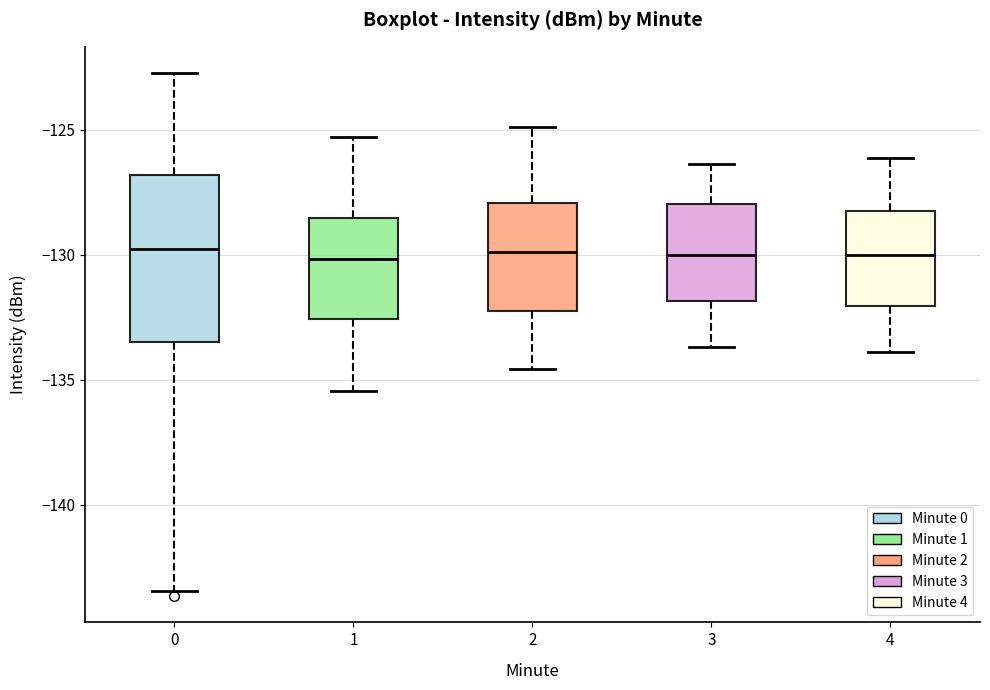

Reading left to right, transcribe this box plot: for each box, give where its median line is, the range the box spans, and where its two whiskers end, as read against the y-axis. The values are not printed on the chart, so give them approximately, as read against the axis.

0: median -130.0, box -133.5 to -127.0, whiskers -143.5 to -122.5
1: median -130.0, box -132.5 to -128.5, whiskers -135.5 to -125.5
2: median -130.0, box -132.0 to -128.0, whiskers -134.5 to -125.0
3: median -130.0, box -132.0 to -128.0, whiskers -133.5 to -126.5
4: median -130.0, box -132.0 to -128.0, whiskers -134.0 to -126.0